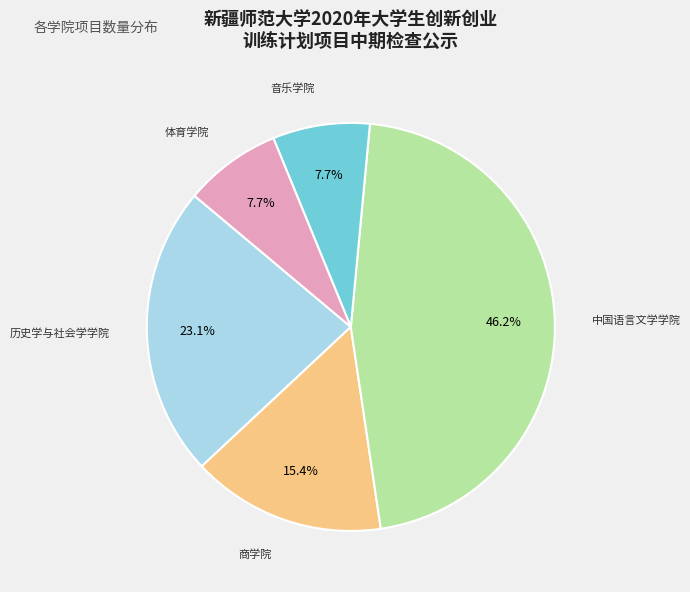

To the nearest percent, what is the average slice percentage?

20%